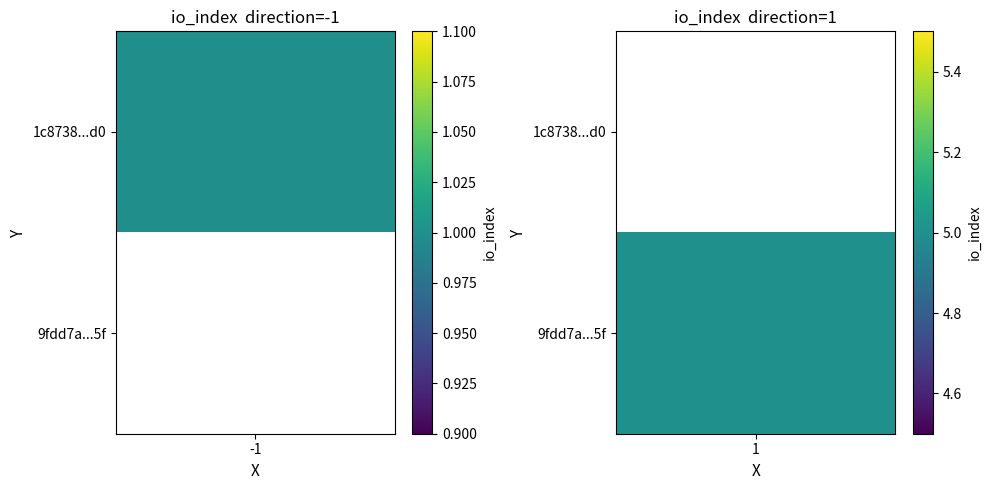

What is the sum of the 9fdd7acff2d9be177c782379c6d63f1ecd7bc5f values at direction and io_index?

6